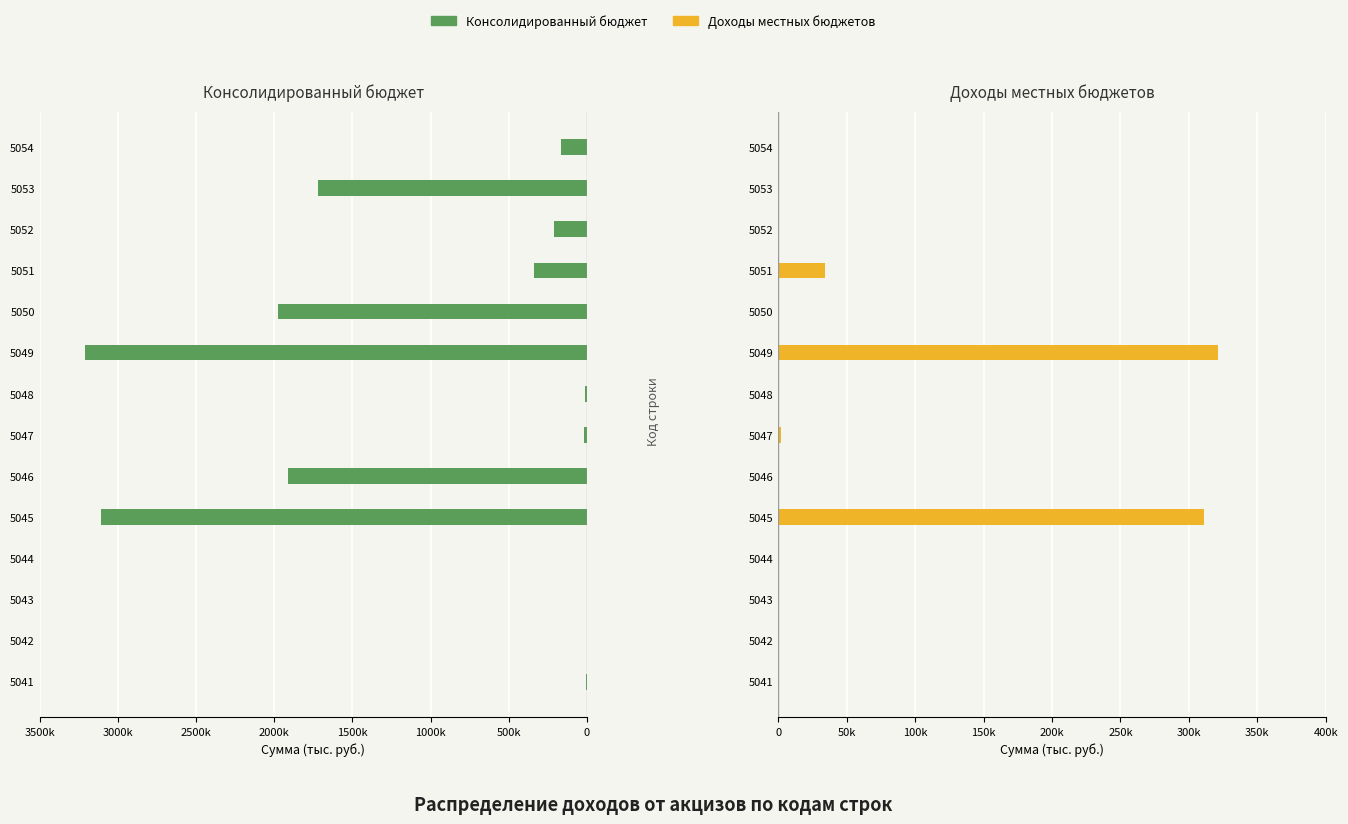

Is it true that Консолидированный бюджет equals -4919 at 3500k?

False